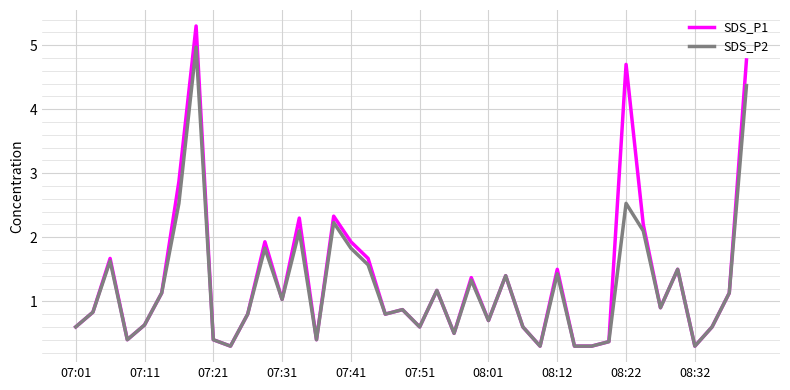

How many interior local peaks does the SDS_P2 series have?

12